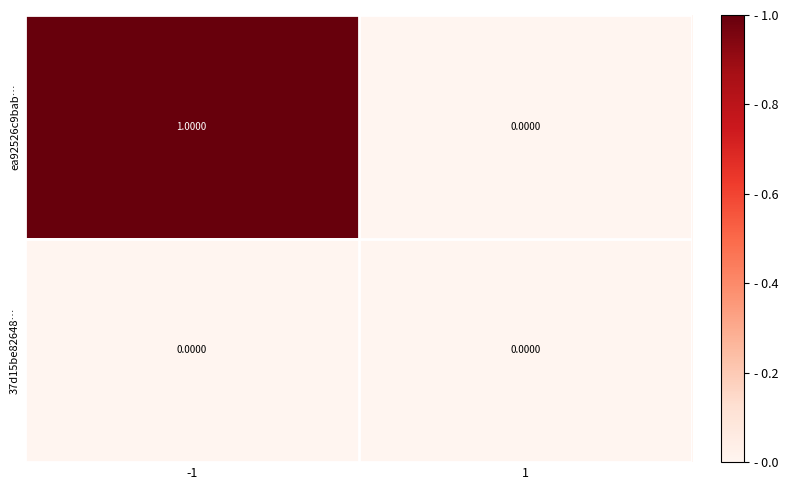

Is the value of 37d15be82648… at -1 greater than the value of ea92526c9bab… at -1?

No